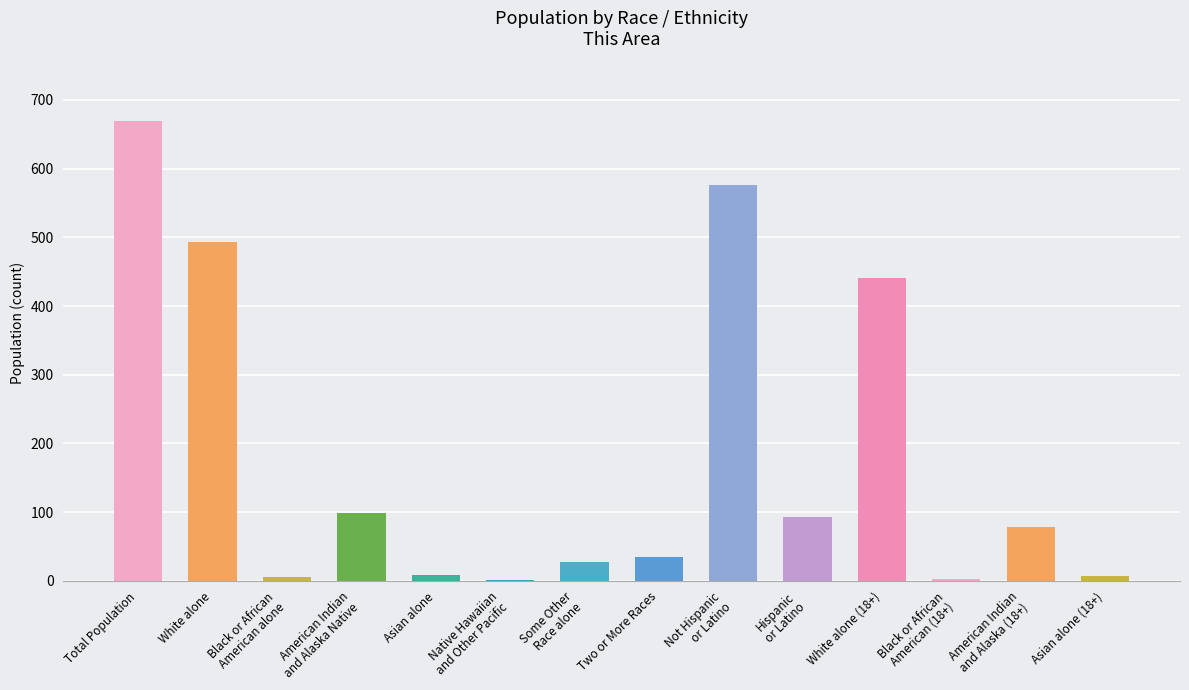

Between Two or More Races and American Indian
and Alaska Native, which is larger?

American Indian
and Alaska Native